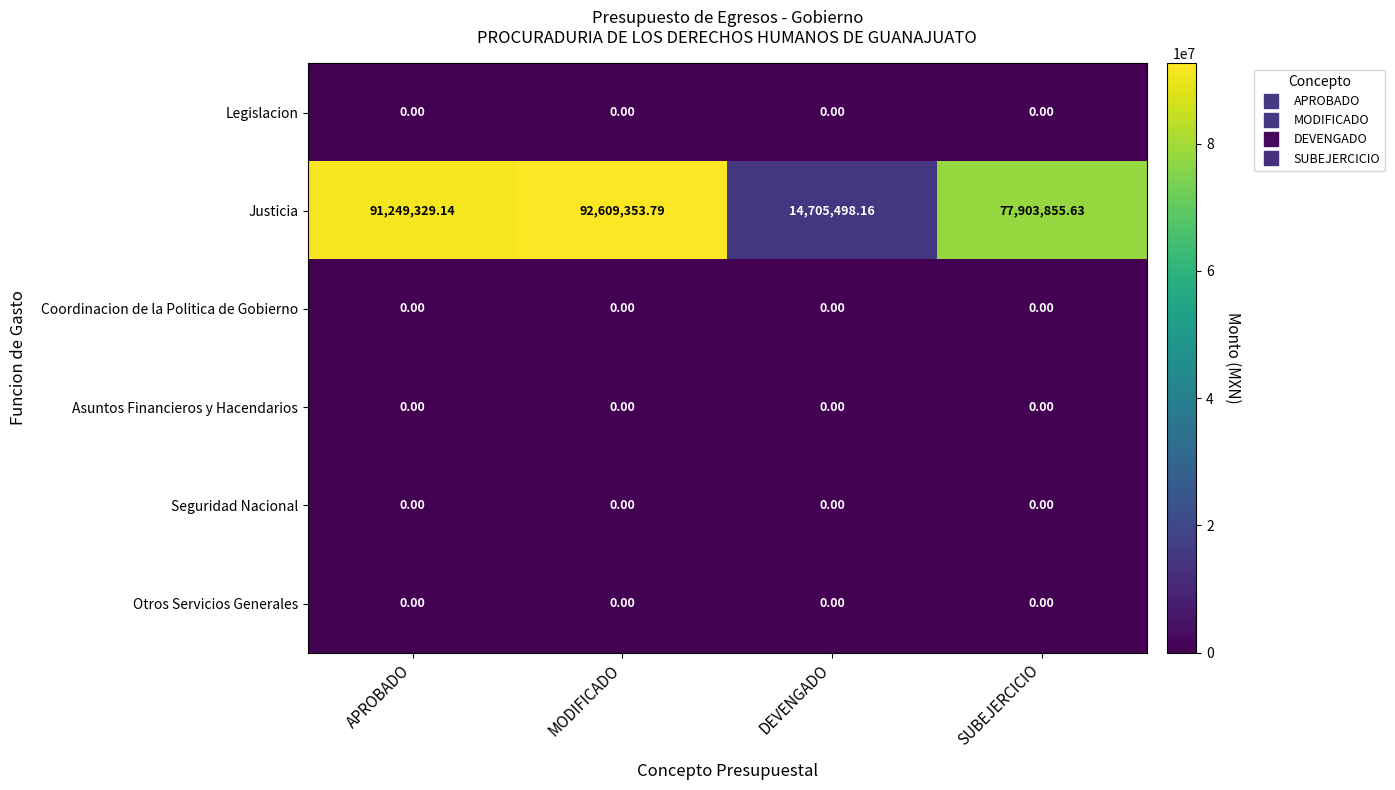

What is the greatest value displayed?

92609353.8